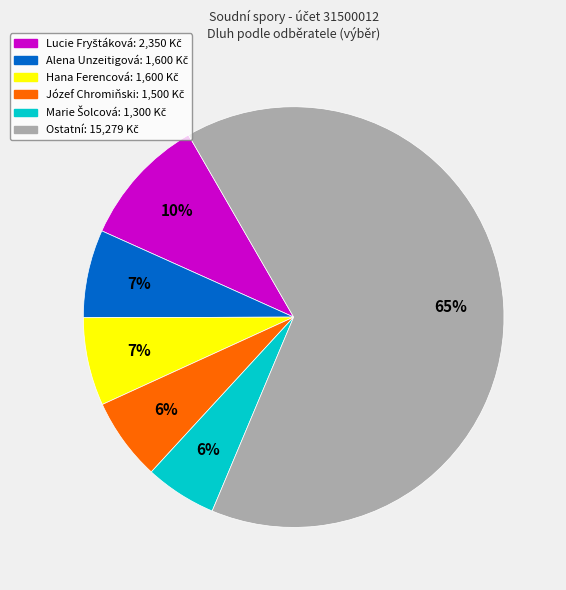

Is there a majority slice in this chart?

Yes